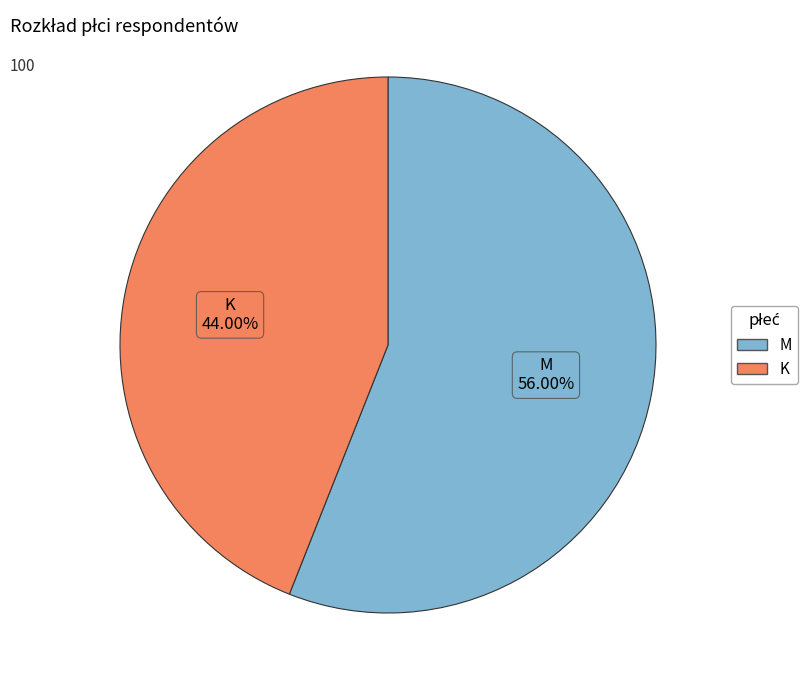

Count the number of slices in the pie.

2